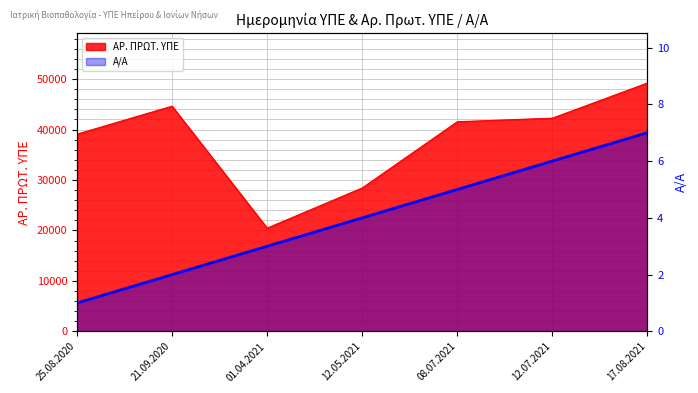

Which series has the widest spread of values?

ΑΡ. ΠΡΩΤ. ΥΠΕ